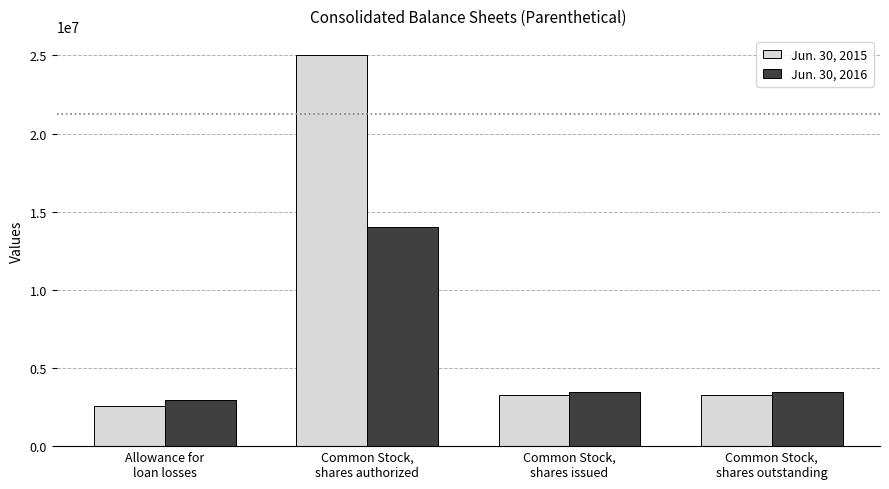

Are the bars grouped side by side (vs. stacked)?

Yes